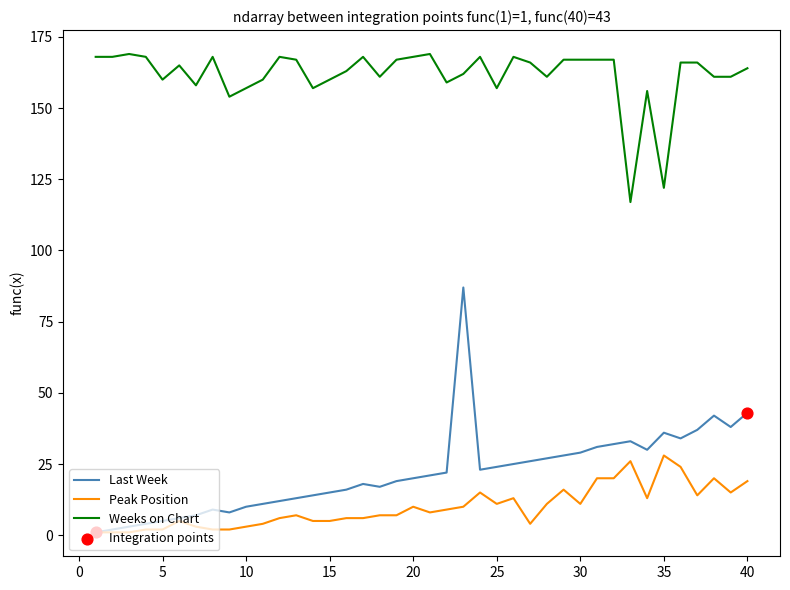

What is the highest value of the Peak Position series?

28